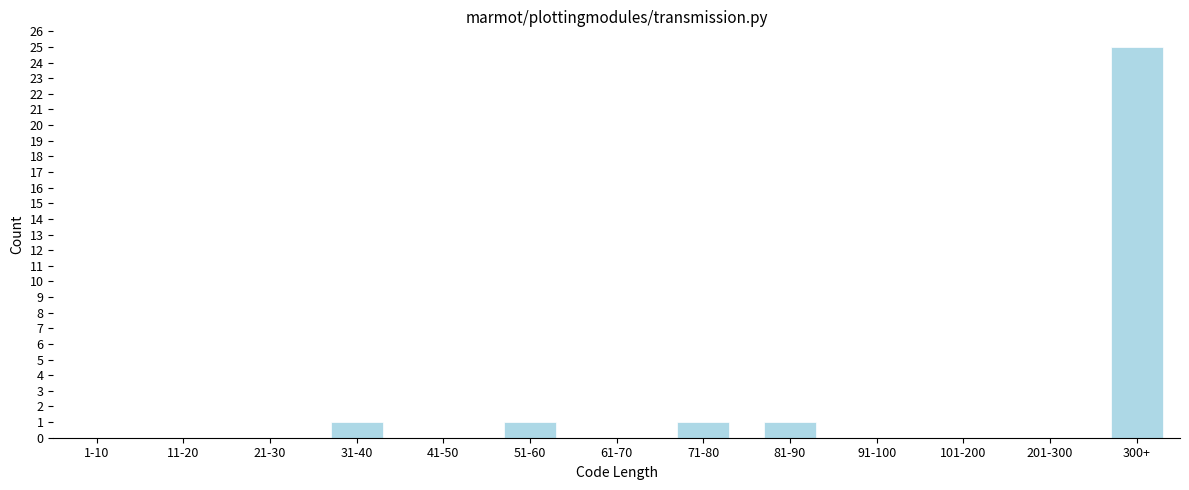

Reading left to right, what are all the values shown in this chart?

1-10=0	11-20=0	21-30=0	31-40=1	41-50=0	51-60=1	61-70=0	71-80=1	81-90=1	91-100=0	101-200=0	201-300=0	300+=25